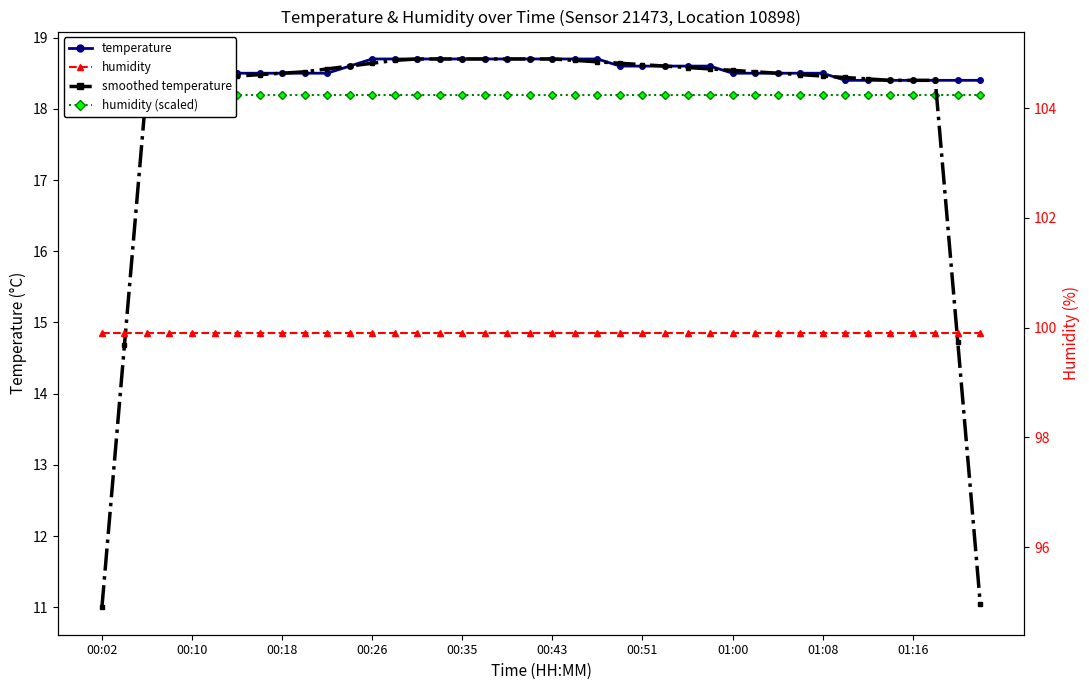

What is the maximum value shown in the chart?

99.9